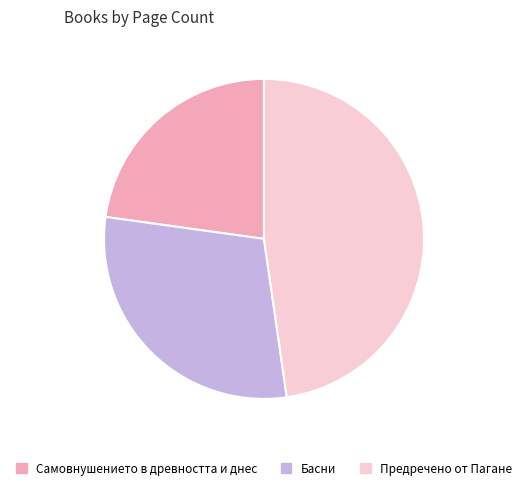

Rank the categories by value from lowest to highest.

Самовнушението в древността и днес, Басни, Предречено от Пагане